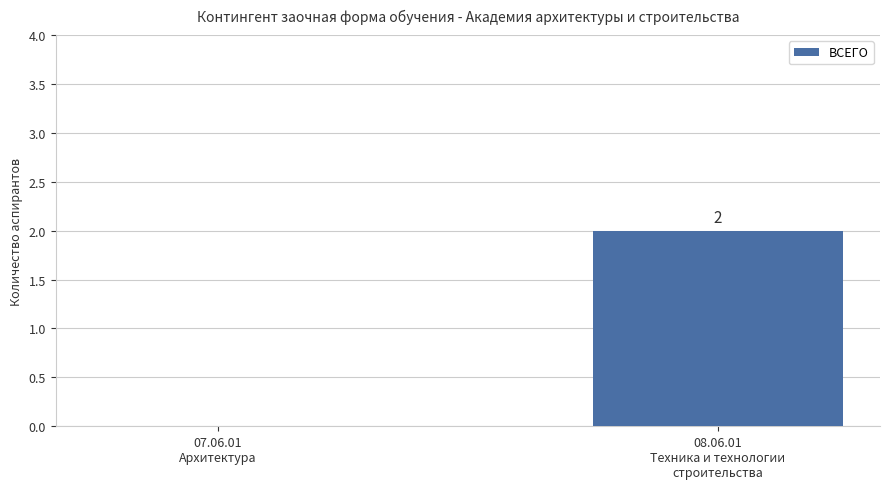

What is the average value?

1